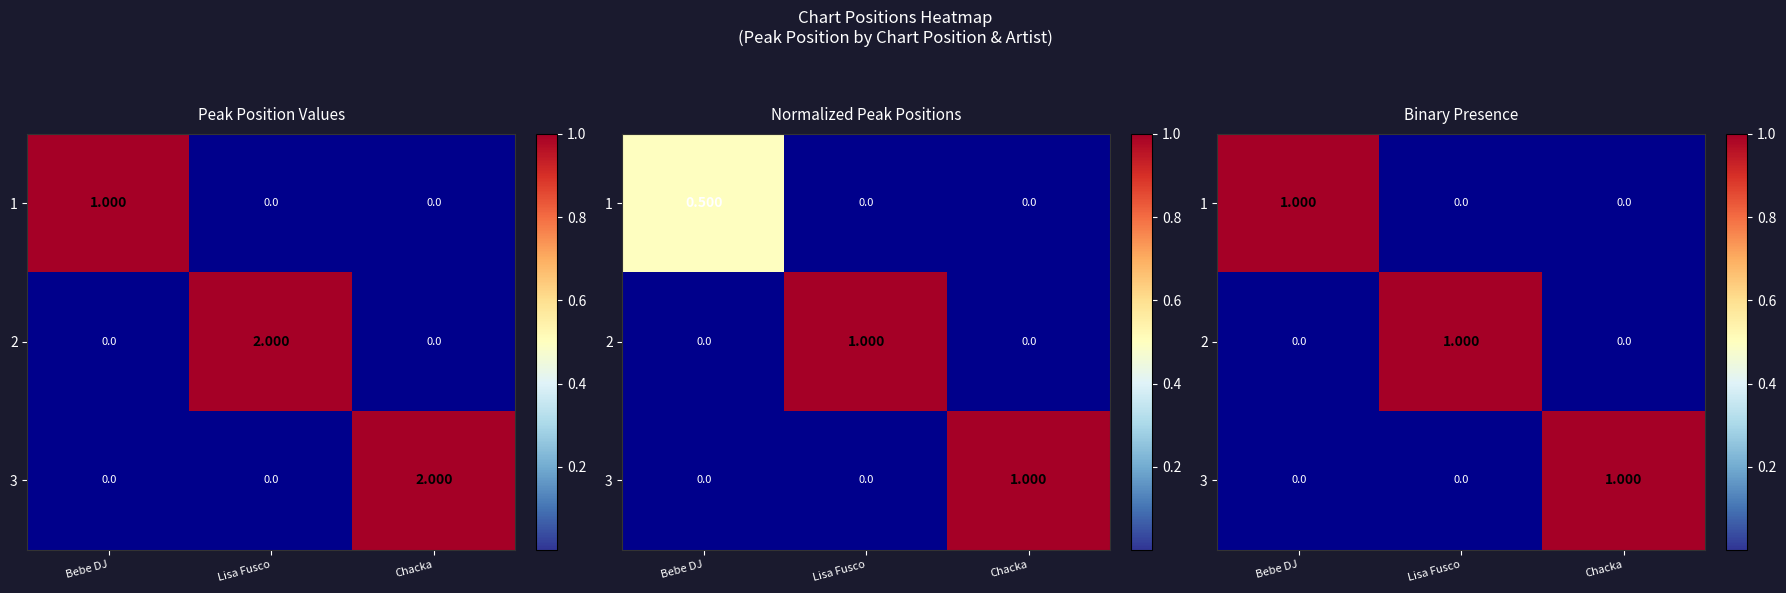

How many distinct data groups are displayed?

3